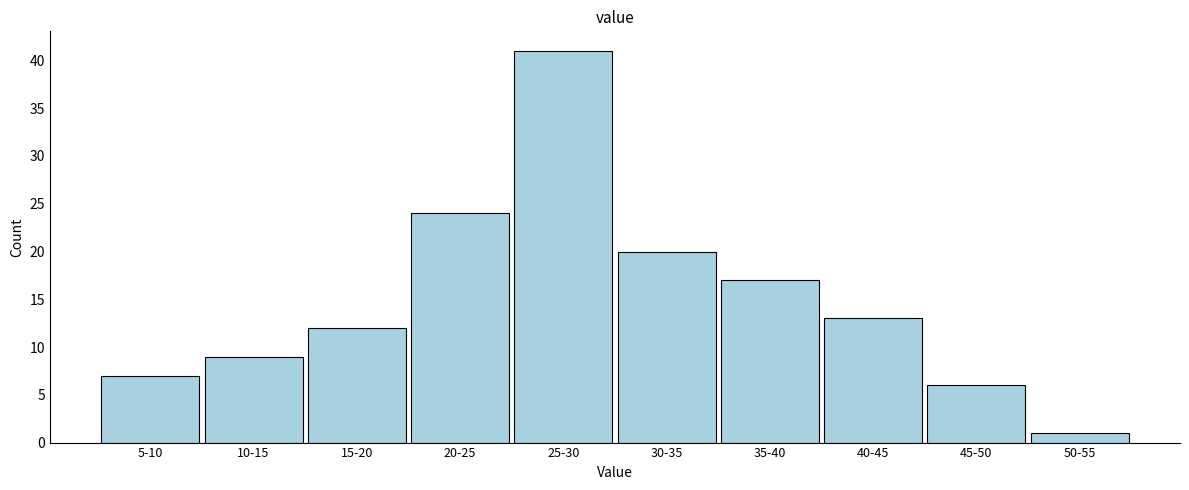

Reading left to right, what are all the values shown in this chart?

5-10=7	10-15=9	15-20=12	20-25=24	25-30=41	30-35=20	35-40=17	40-45=13	45-50=6	50-55=1